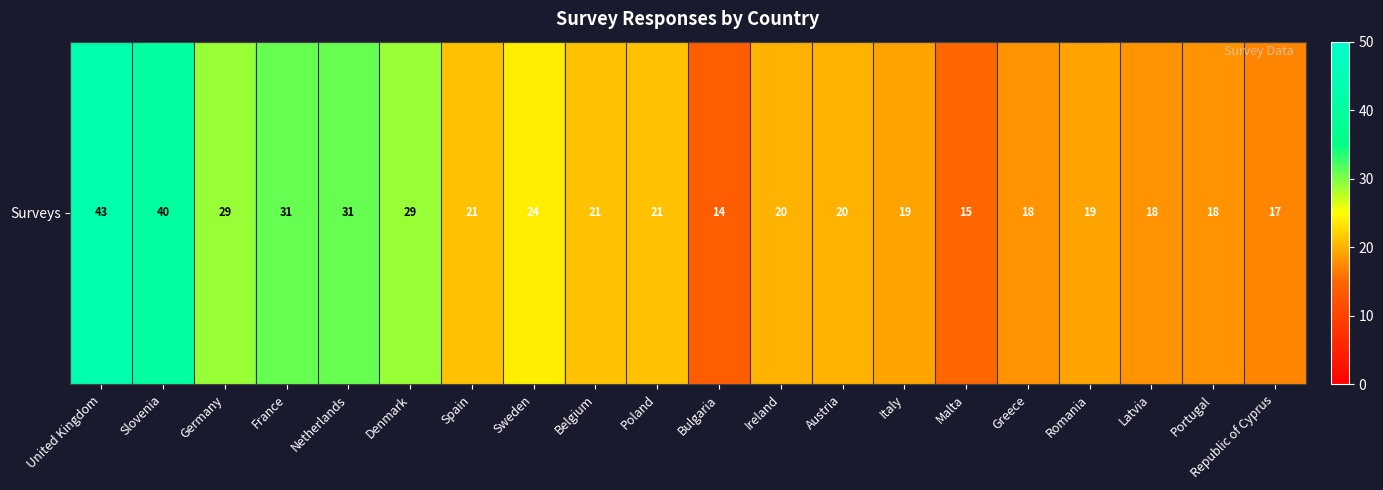

Which category has the lowest value across all series?

Bulgaria